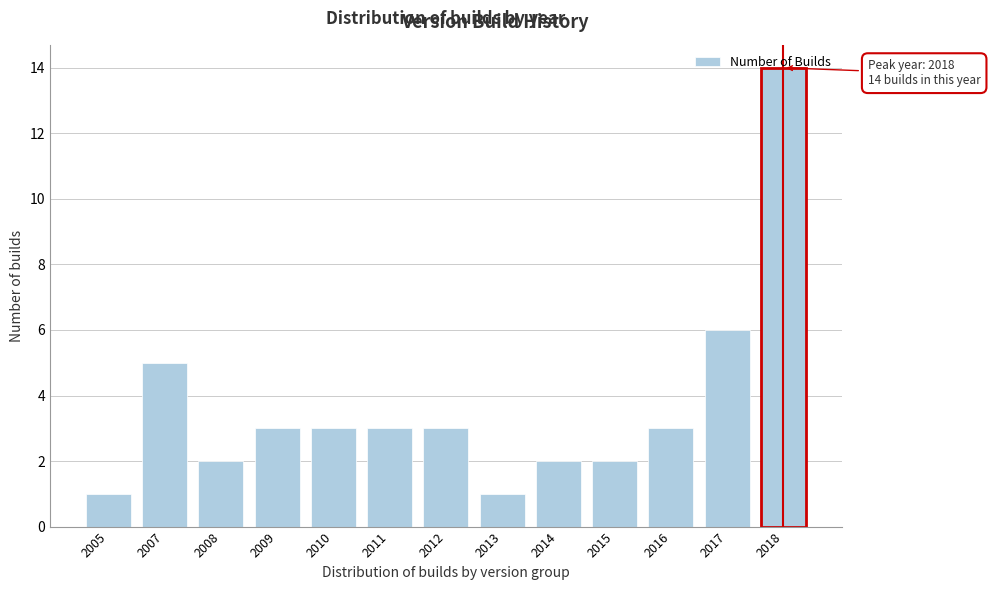

Where is the data nearest to the value 7?

2017